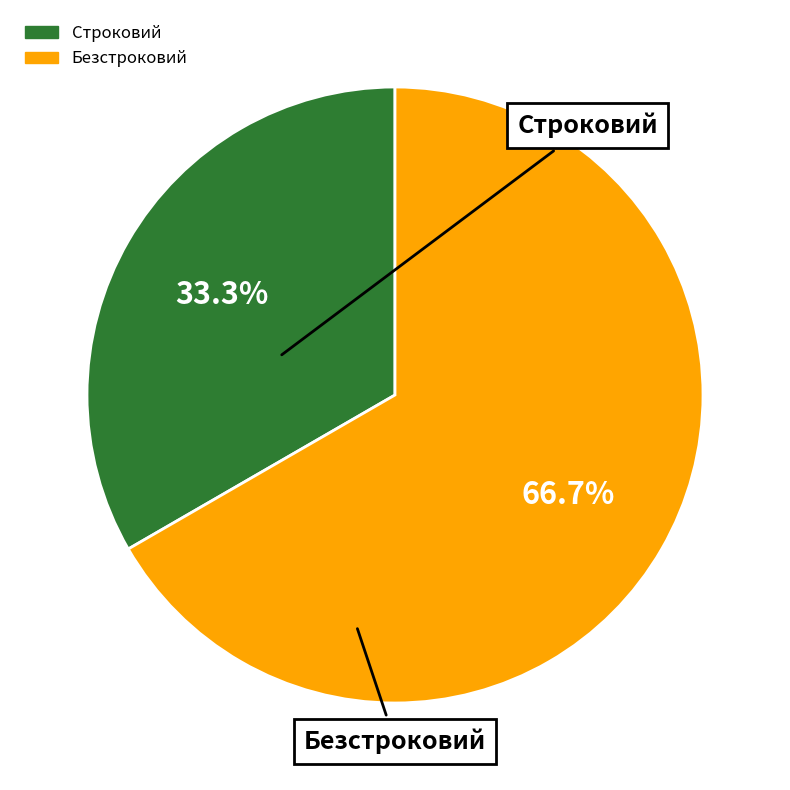

To the nearest percent, what portion does Строковий represent?

33%